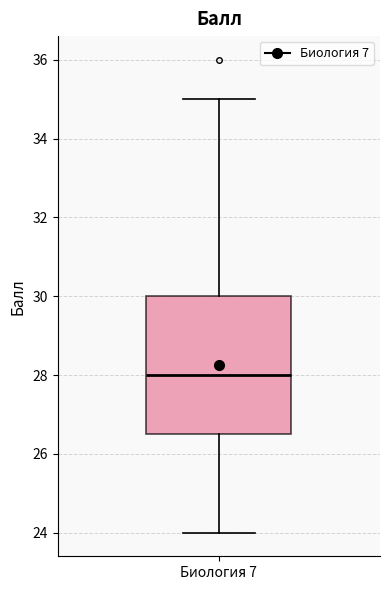

Where does the median line of the box for Биология 7 sit on the y-axis? The values are not printed on the chart, so give them approximately, as read against the axis.

28.0